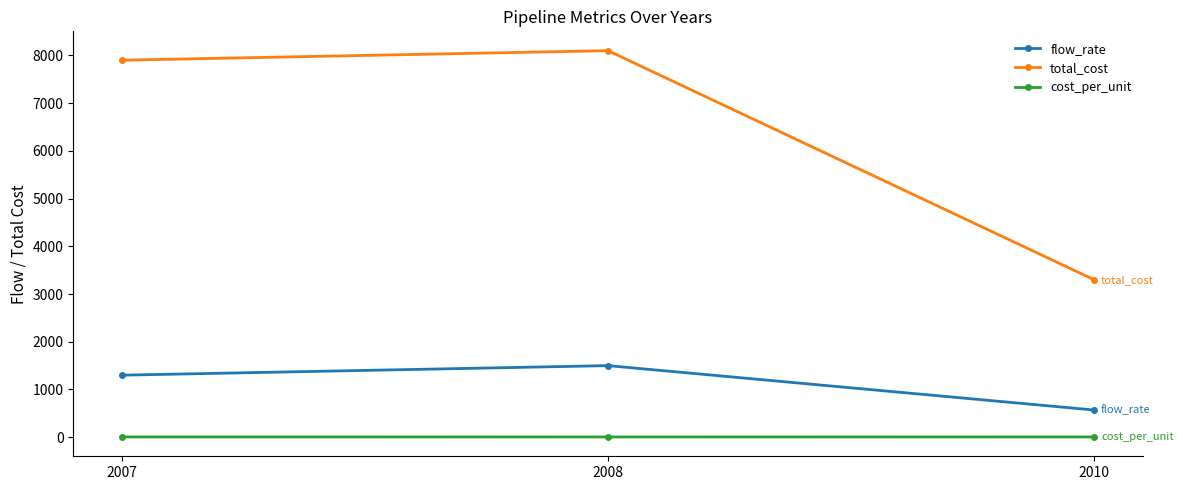

Rank the series by their average value, from lowest to highest.

cost_per_unit, flow_rate, total_cost